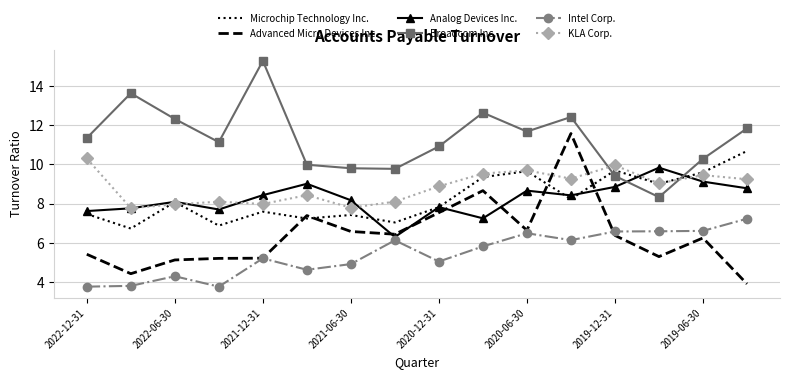

Which series has the largest range (max minus min)?

Advanced Micro Devices Inc.